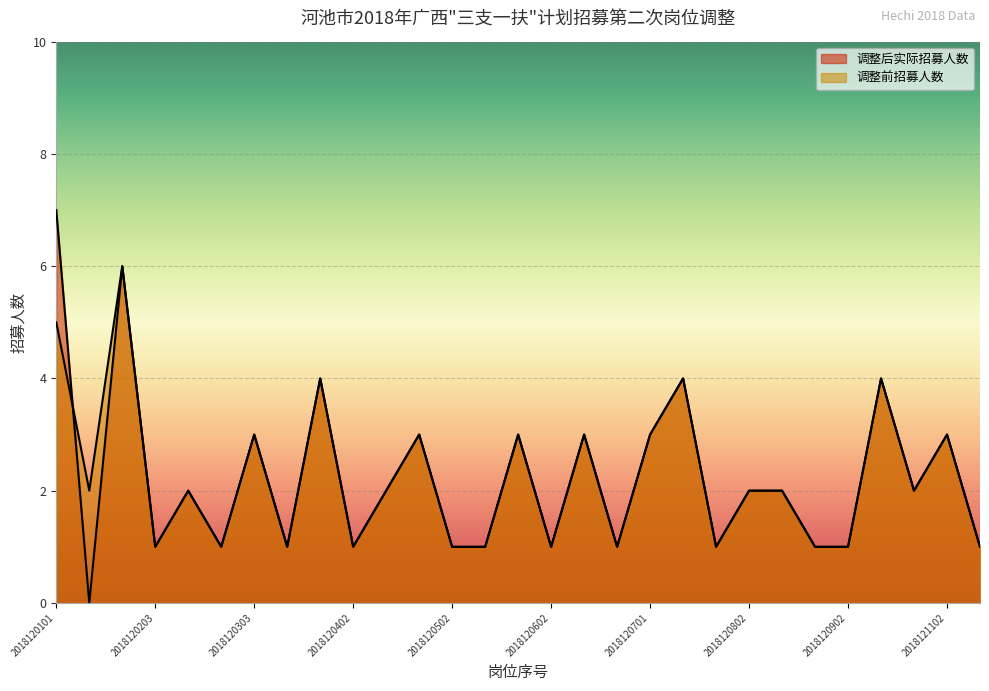

How many interior local peaks does the 调整后实际招募人数 series have?

10